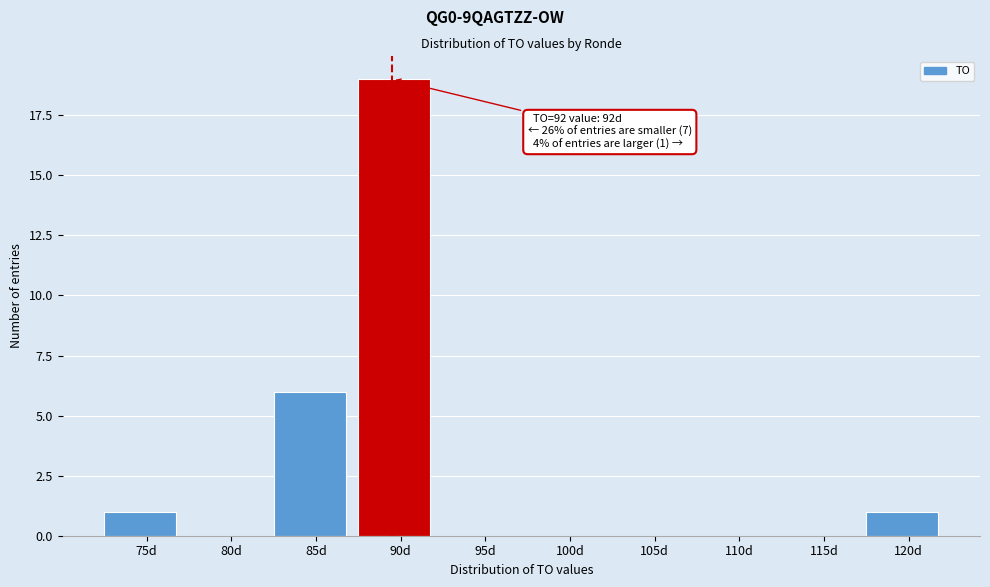

Reading left to right, transcribe all the data shown in this chart.

75d=1	80d=0	85d=6	90d=19	95d=0	100d=0	105d=0	110d=0	115d=0	120d=1